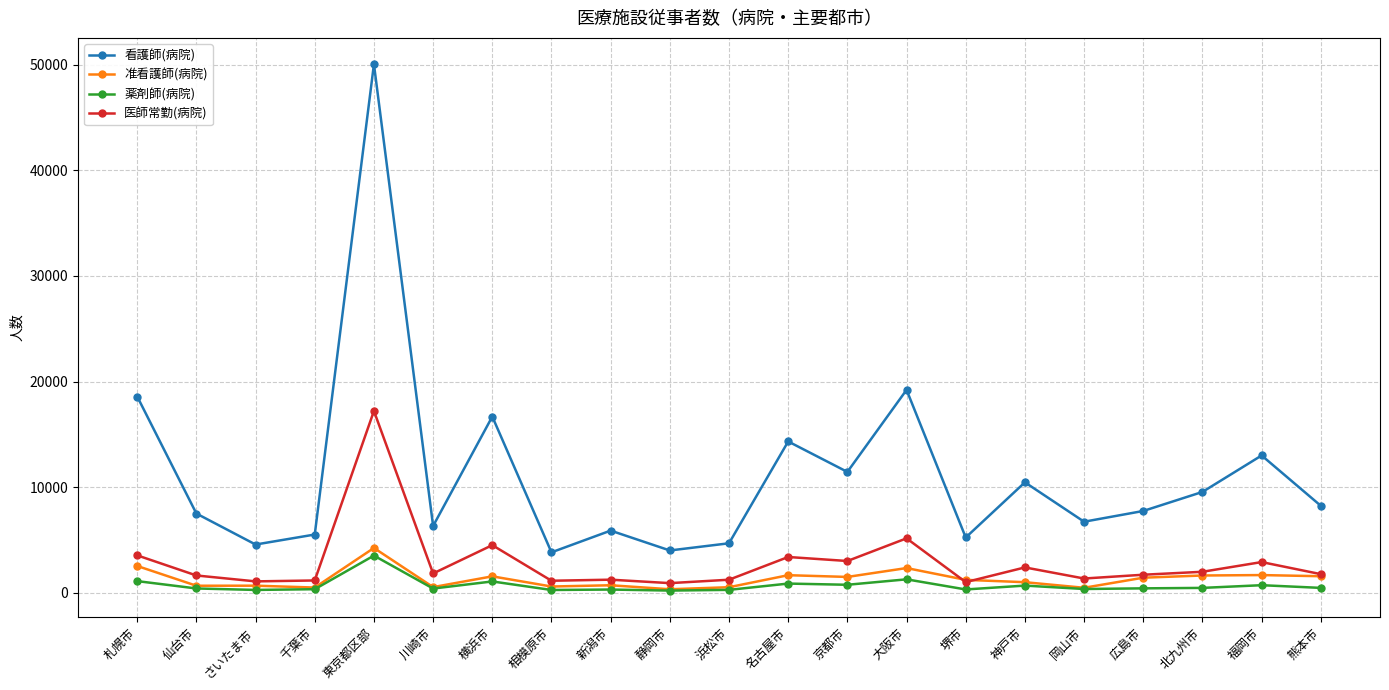

What is the label of the 21st point from the right?

札幌市